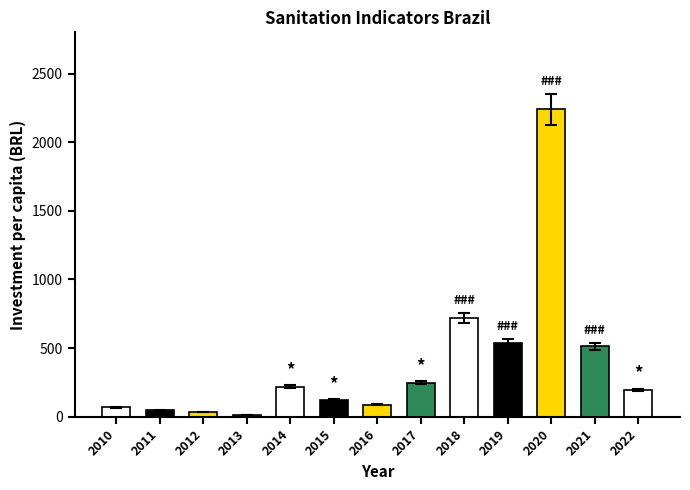

How many groups of bars are there?

13